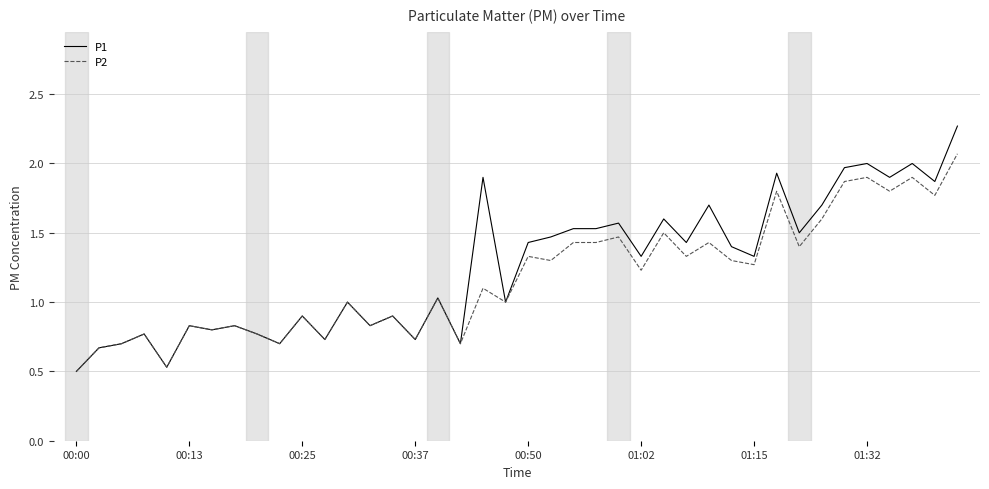

Which series has the largest range (max minus min)?

P1